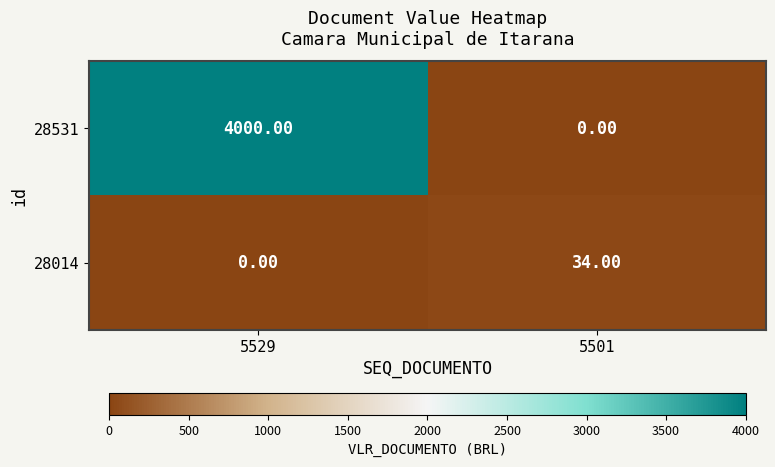

What is the sum of the 28014 values at 5501 and 5529?

34